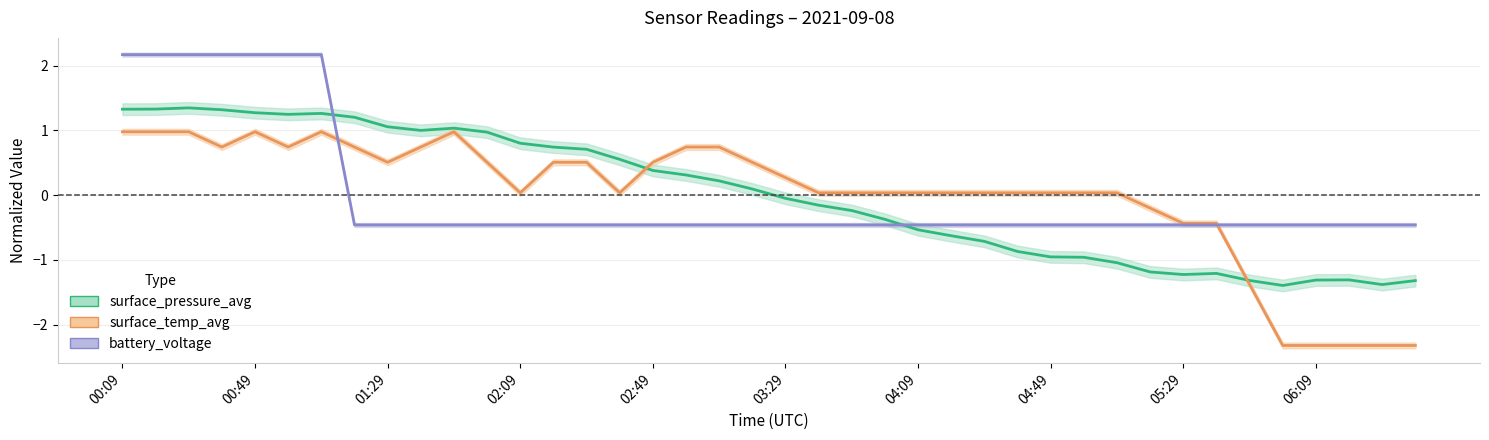

The battery_voltage series shows -0.5 at 02:09. True or false?

True